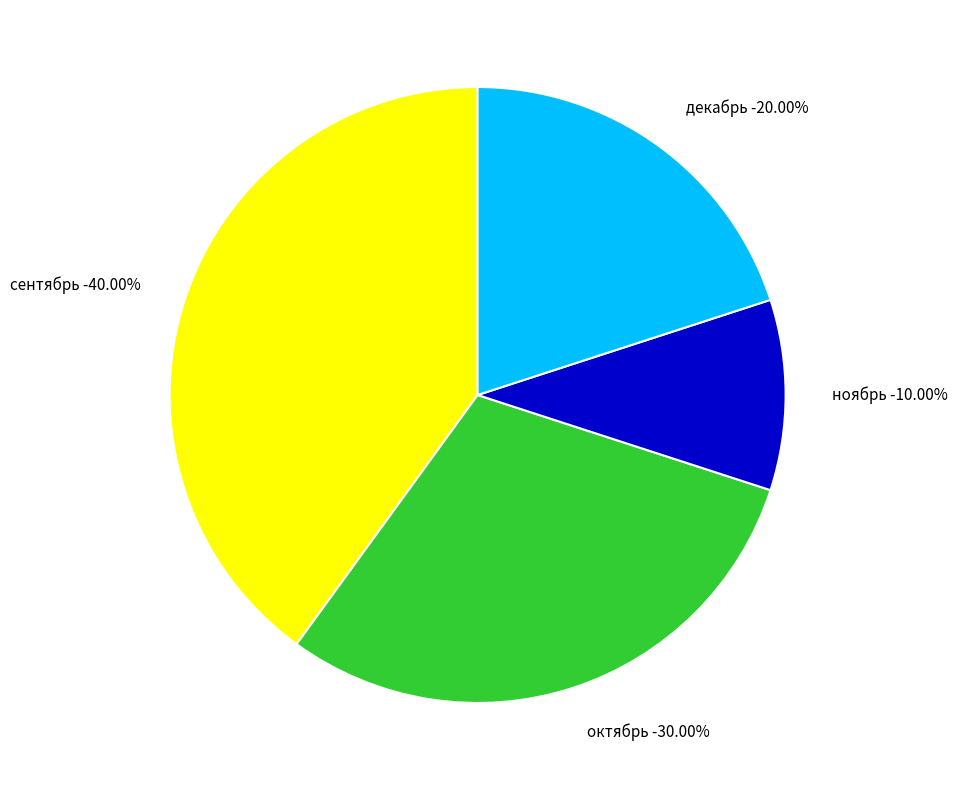

Count the number of slices in the pie.

4